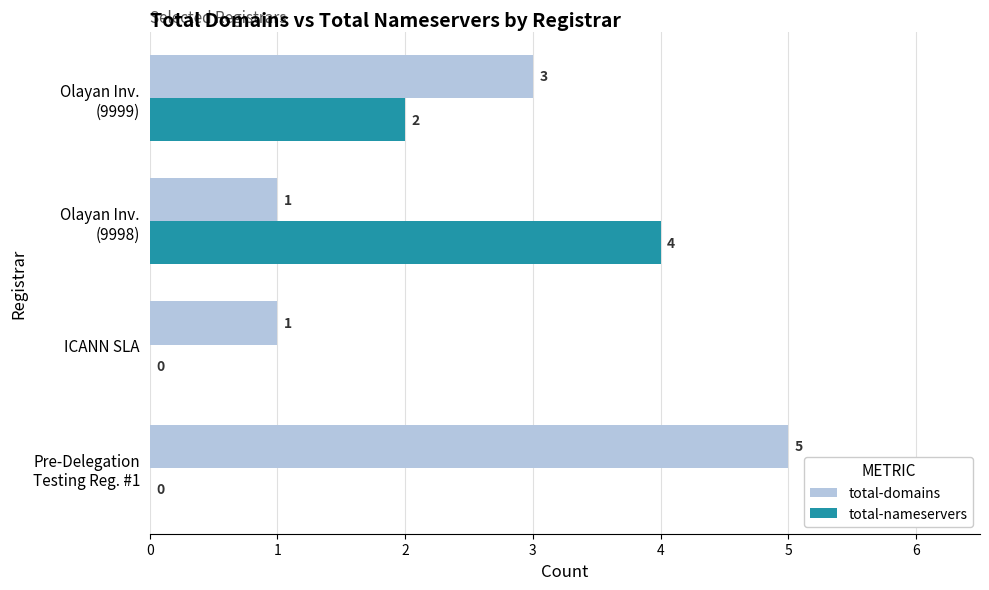

What is the sum of all total-nameservers values?

6